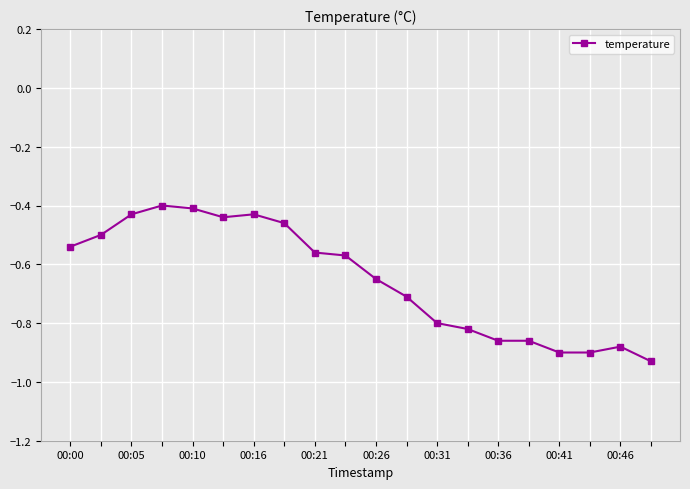

True or false: the data has more than 0 interior local peaks.

True